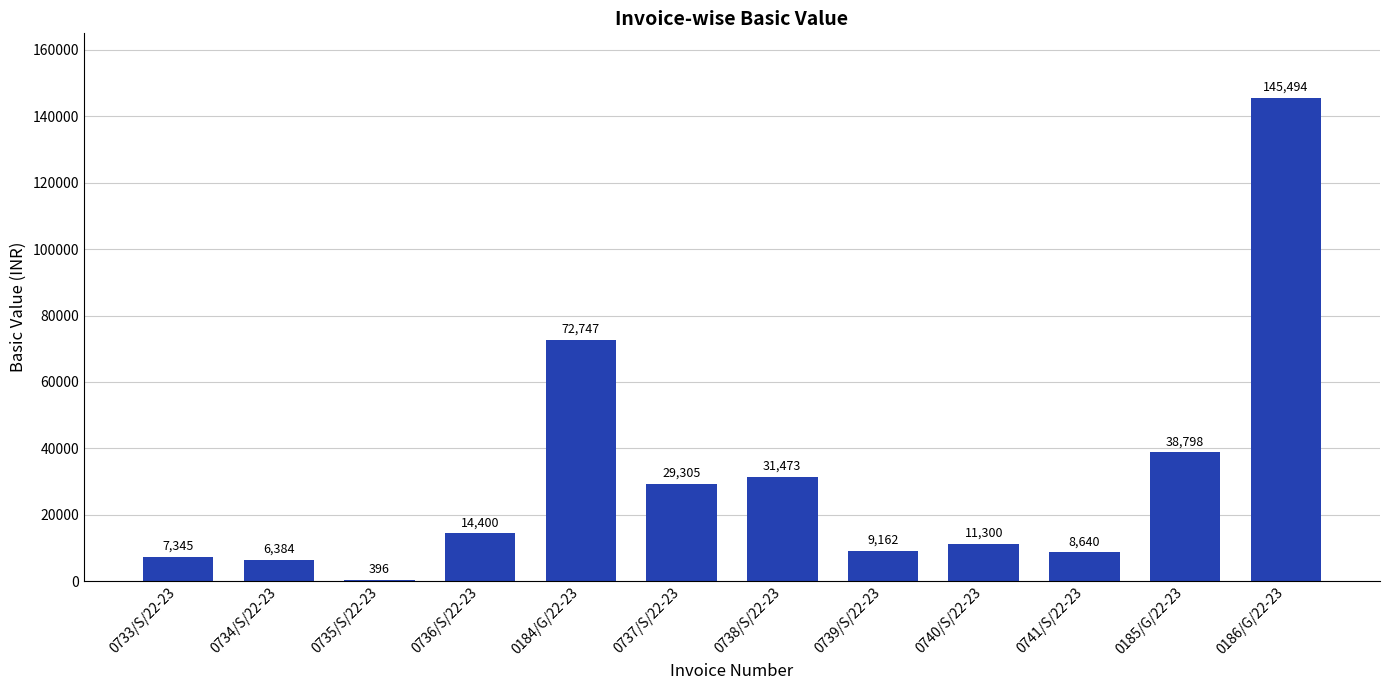

Between 0739/S/22-23 and 0740/S/22-23, which is larger?

0740/S/22-23